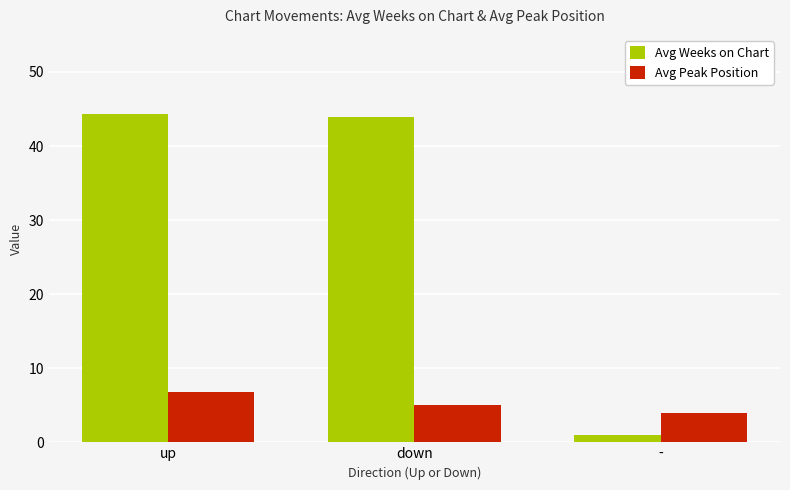

Read the Avg Weeks on Chart value at up.

44.3